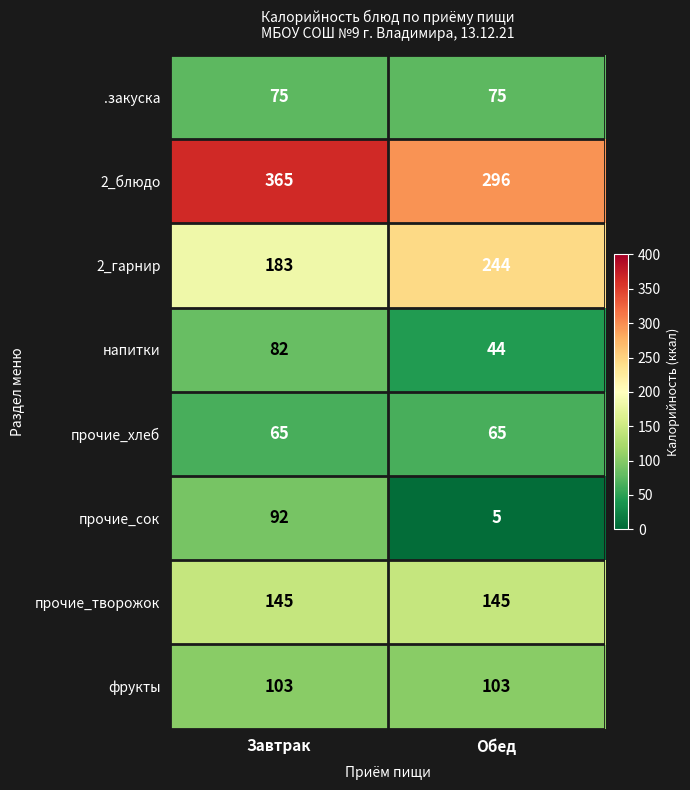

Rank the series at Обед from highest to lowest value.

2_блюдо, 2_гарнир, прочие_творожок, фрукты, .закуска, прочие_хлеб, напитки, прочие_сок